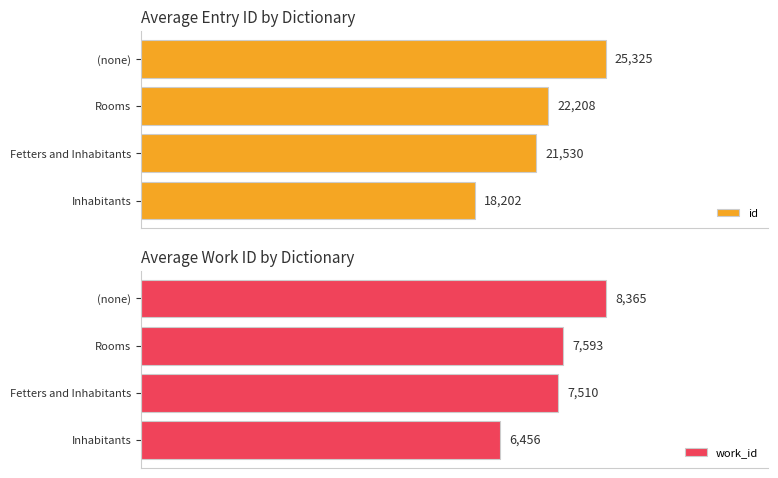

What is the maximum value for work_id?

8365.0